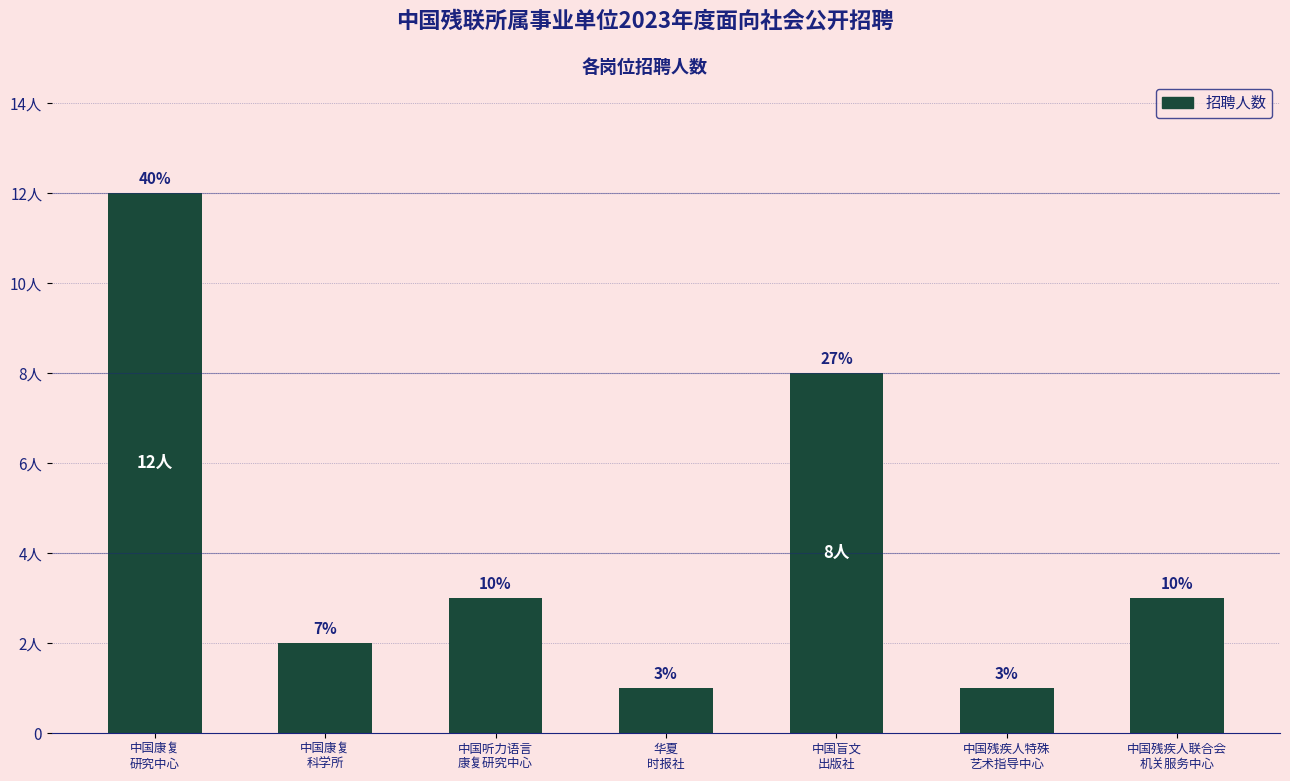

Are the bars horizontal?

No